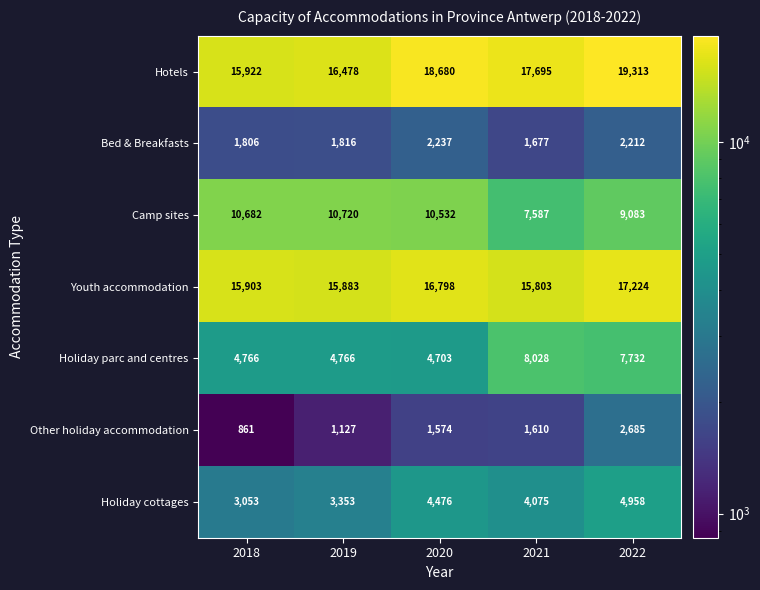

How many series are shown in this chart?

7